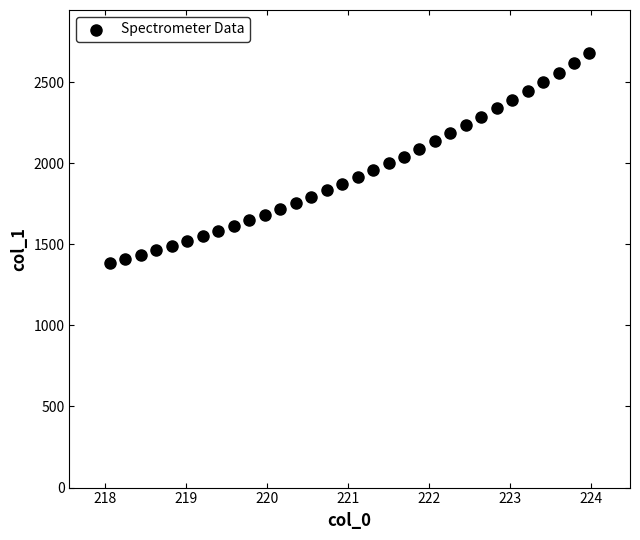

What is the range of Y values (max minus min)?

1291.2